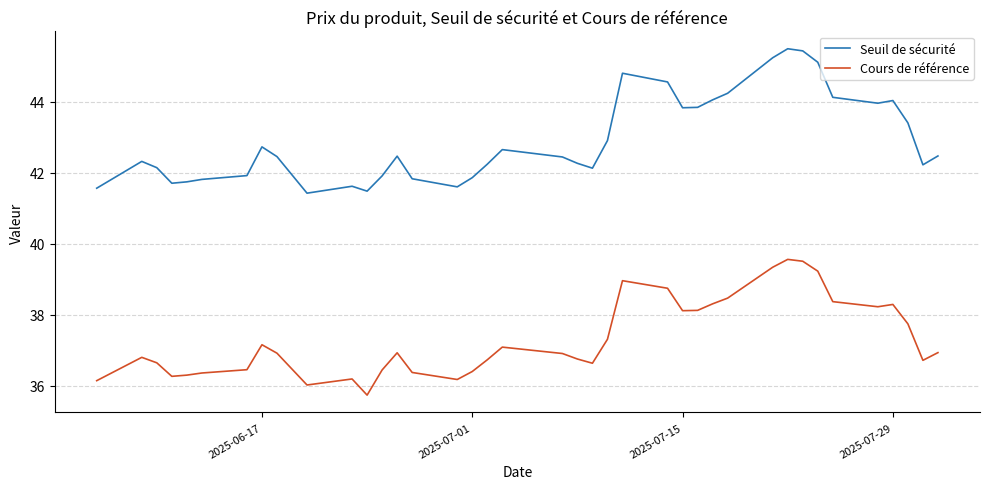

Which series has the widest spread of values?

Seuil de sécurité